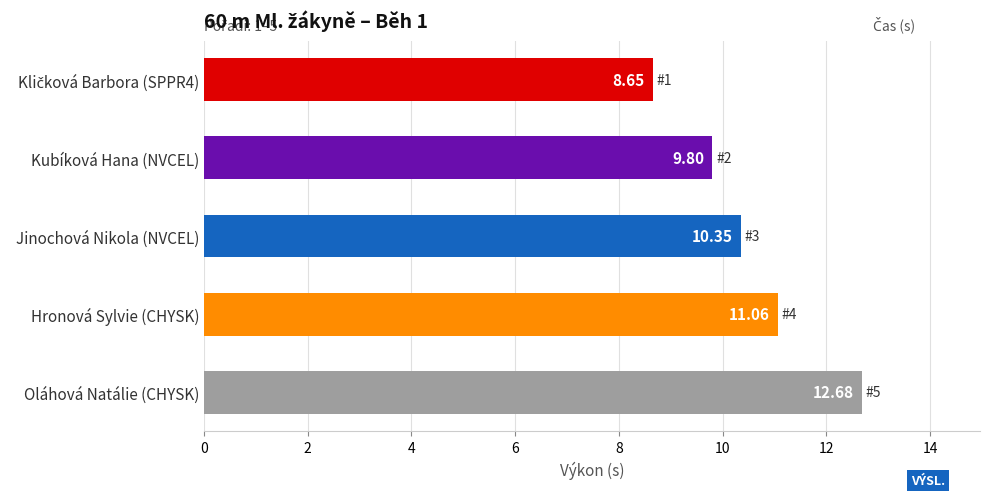

Which category has the highest value across all series?

Oláhová Natálie (CHYSK)